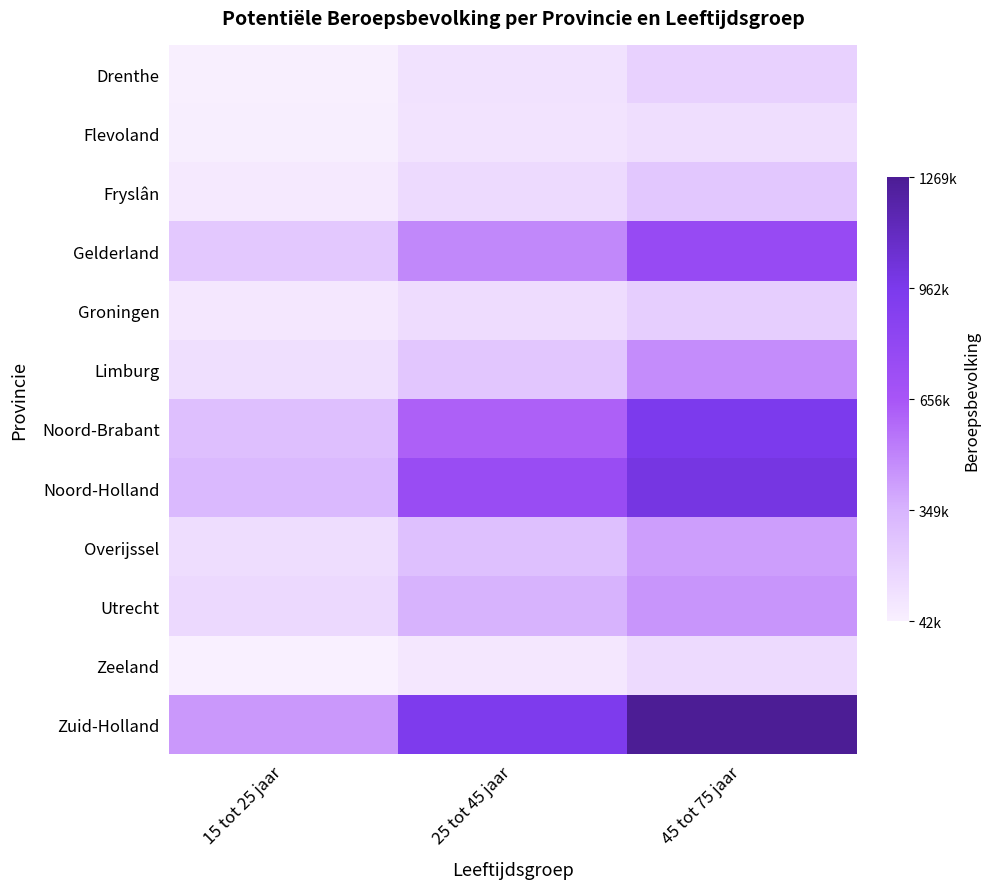

Which label corresponds to the largest value in the chart?

45 tot 75 jaar